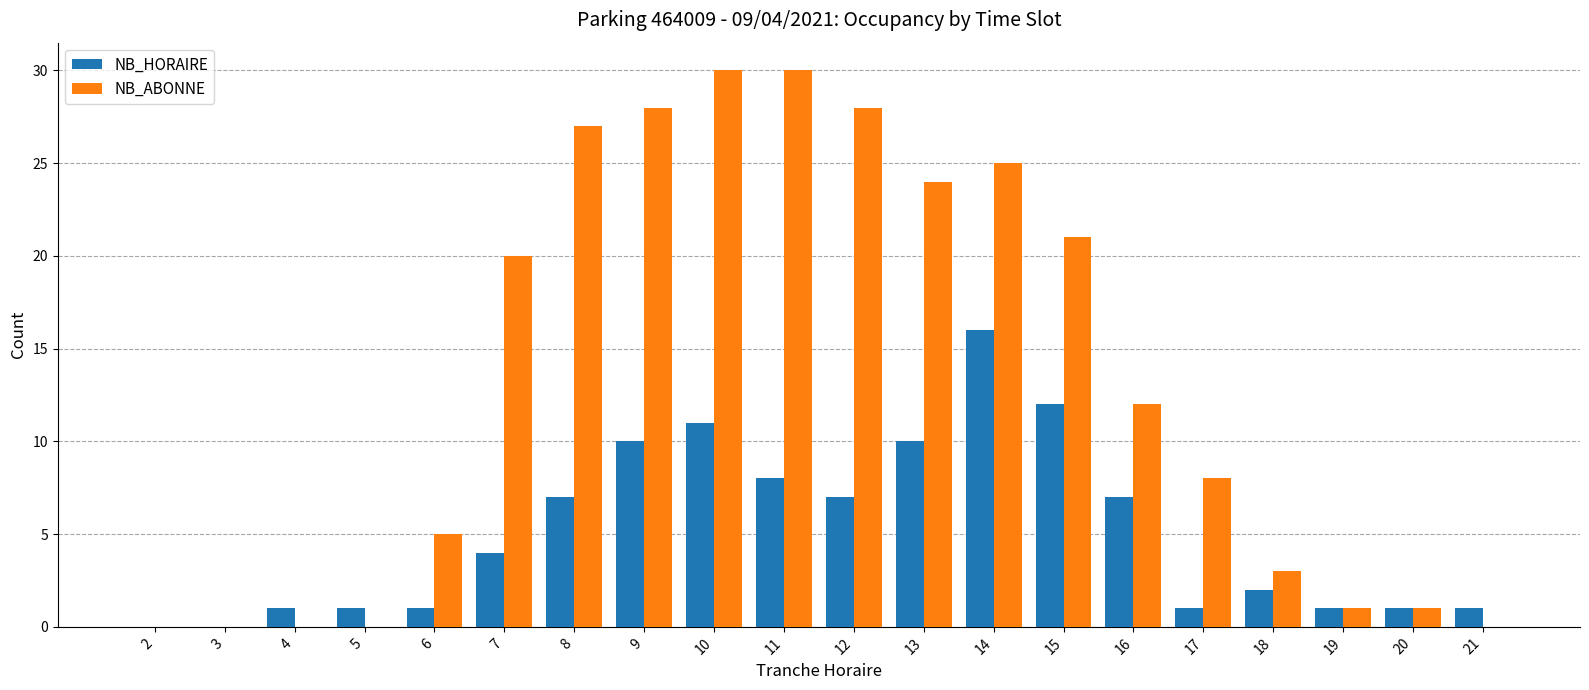

Is the value of NB_HORAIRE at 19 greater than the value of NB_ABONNE at 21?

Yes